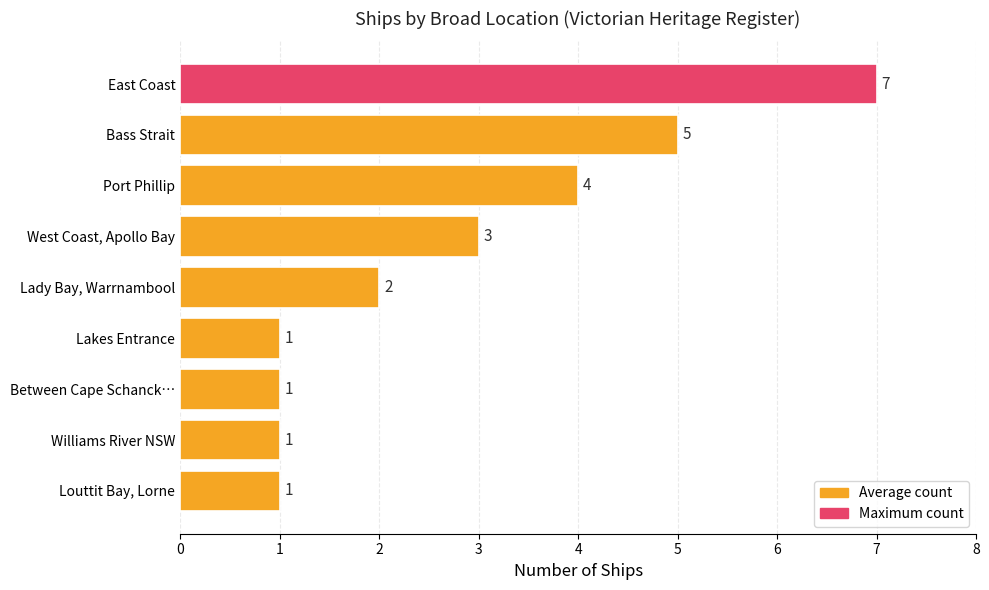

Reading bottom to top, list all the values displayed in this chart.

Louttit Bay, Lorne=1	Williams River NSW=1	Between Cape Schanck…=1	Lakes Entrance=1	Lady Bay, Warrnambool=2	West Coast, Apollo Bay=3	Port Phillip=4	Bass Strait=5	East Coast=7